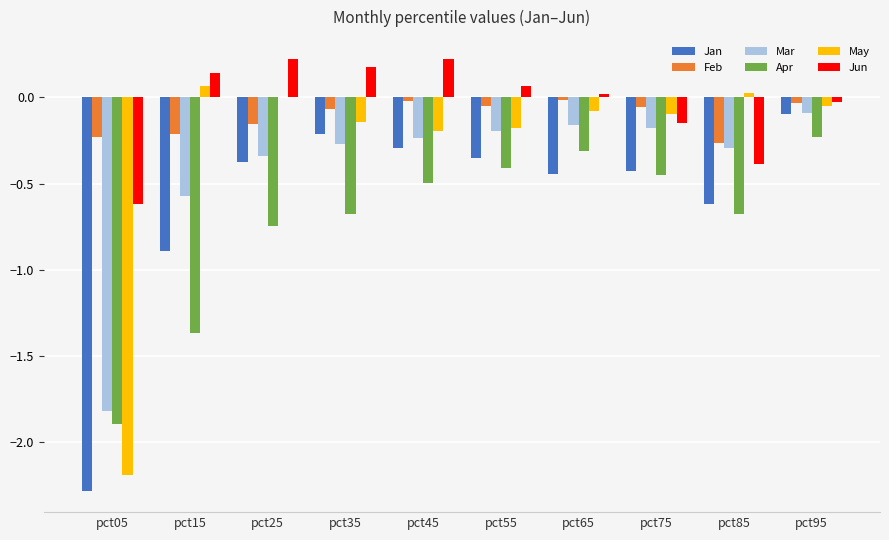

At which label is Apr closest to -1?

pct25